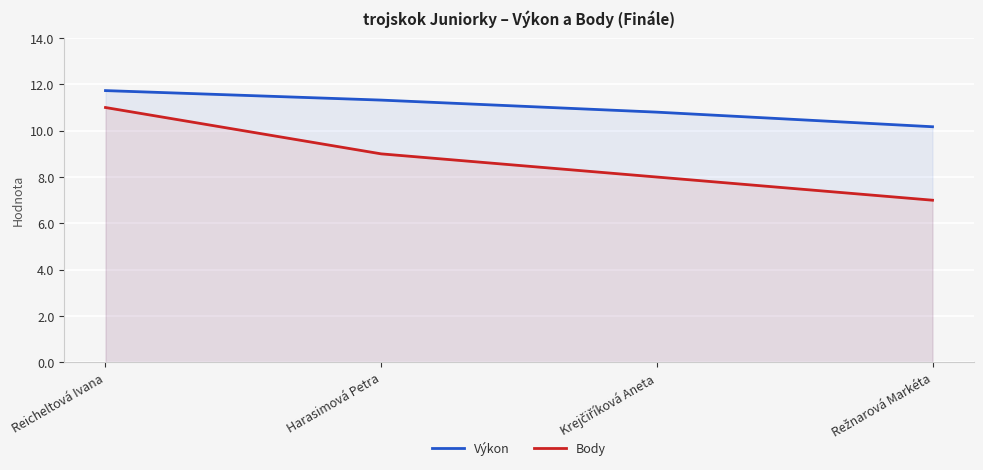

The value of Body at Krejčiříková Aneta is 8.0. True or false?

True